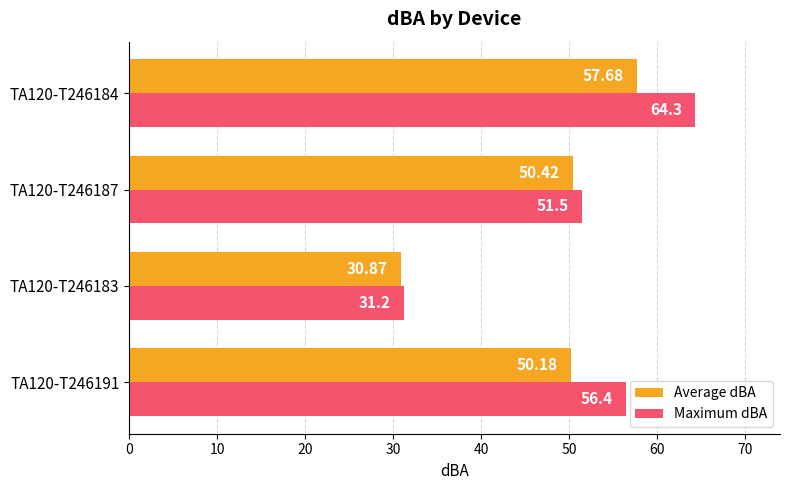

What is the sum of all Maximum dBA values?

203.4